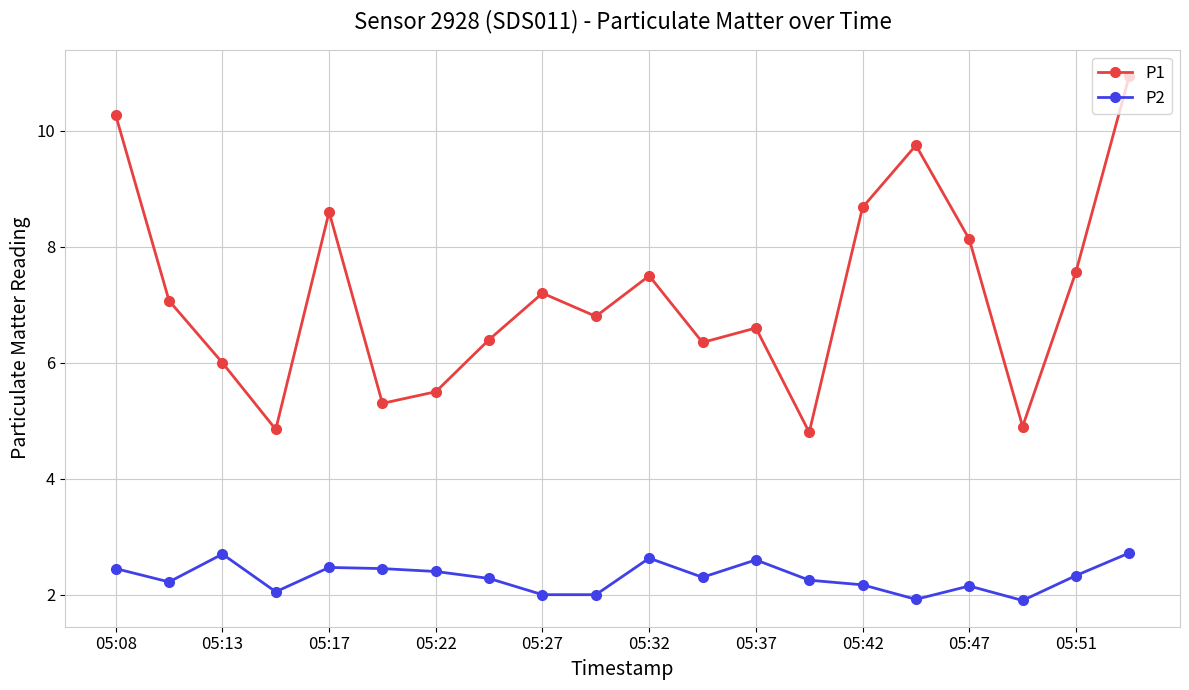

What is the value of the P2 point at the 7th from the left?

2.4